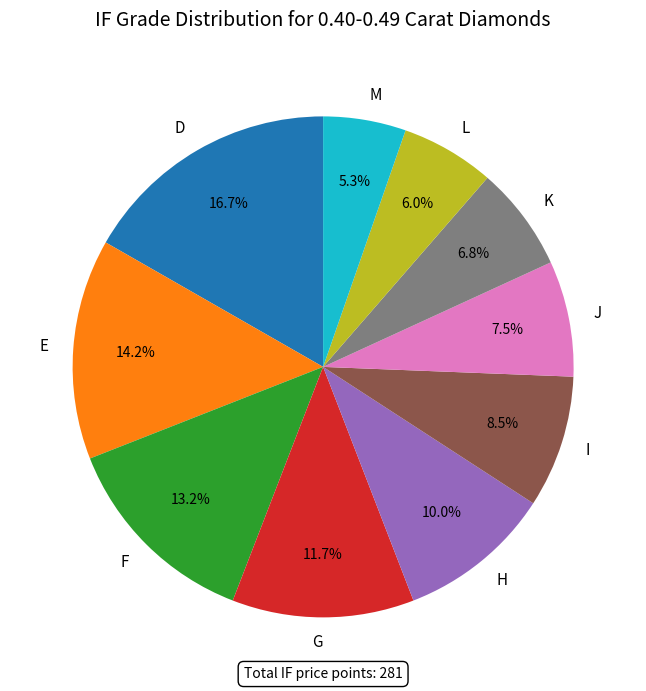

Rank the categories by value from lowest to highest.

M, L, K, J, I, H, G, F, E, D